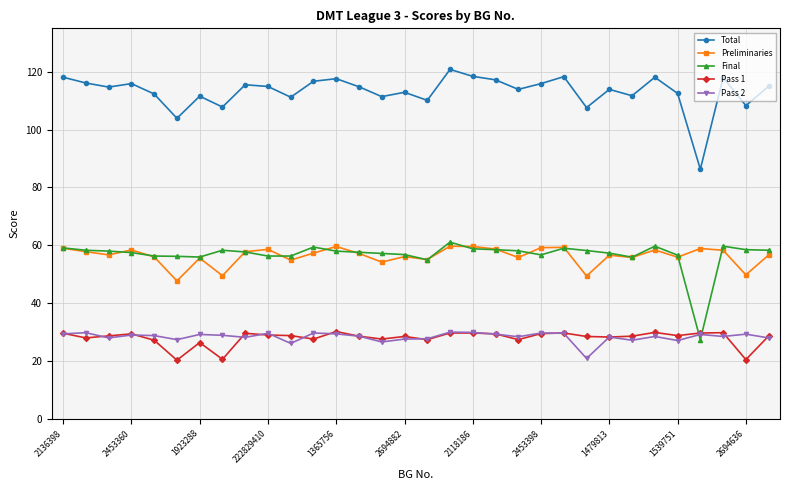

What is the lowest value of the Pass 2 series?

20.9